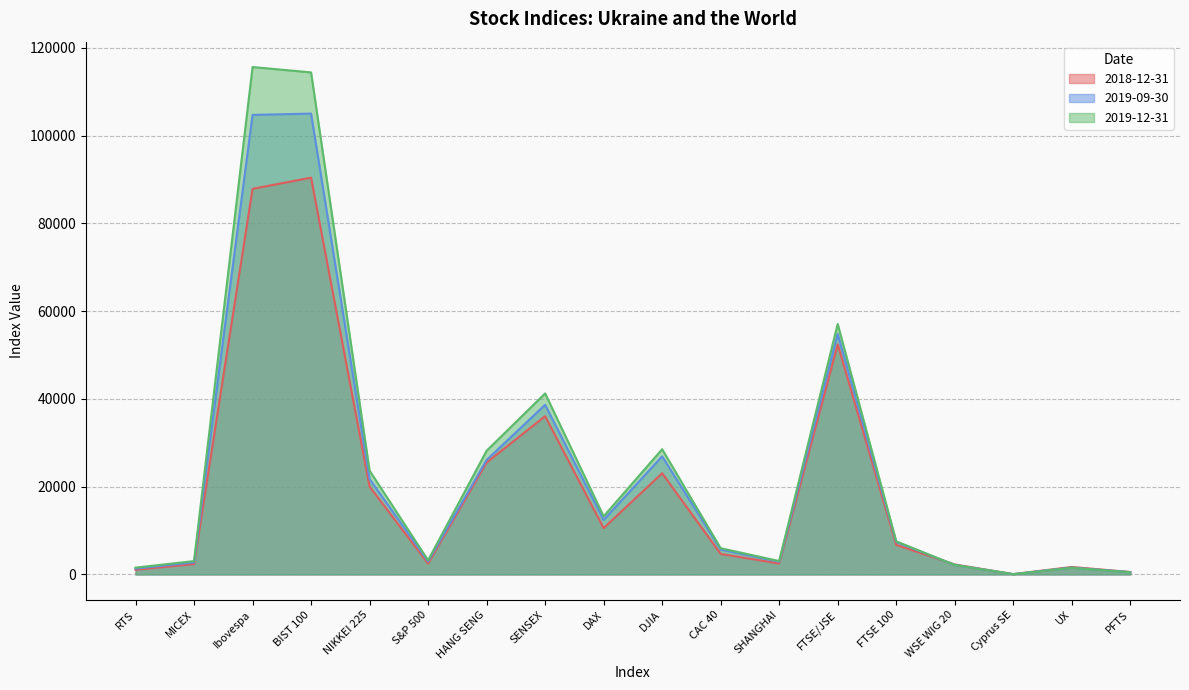

How many data points does each series have?

18